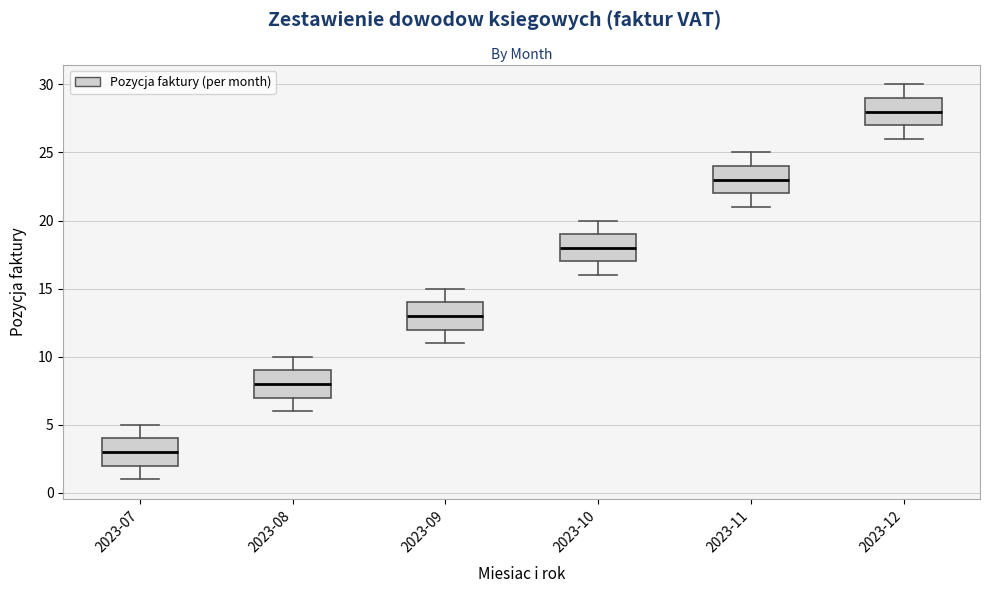

Reading left to right, transcribe this box plot: for each box, give where its median line is, the range the box spans, and where its two whiskers end, as read against the y-axis. The values are not printed on the chart, so give them approximately, as read against the axis.

2023-07: median 3, box 2 to 4, whiskers 1 to 5
2023-08: median 8, box 7 to 9, whiskers 6 to 10
2023-09: median 13, box 12 to 14, whiskers 11 to 15
2023-10: median 18, box 17 to 19, whiskers 16 to 20
2023-11: median 23, box 22 to 24, whiskers 21 to 25
2023-12: median 28, box 27 to 29, whiskers 26 to 30